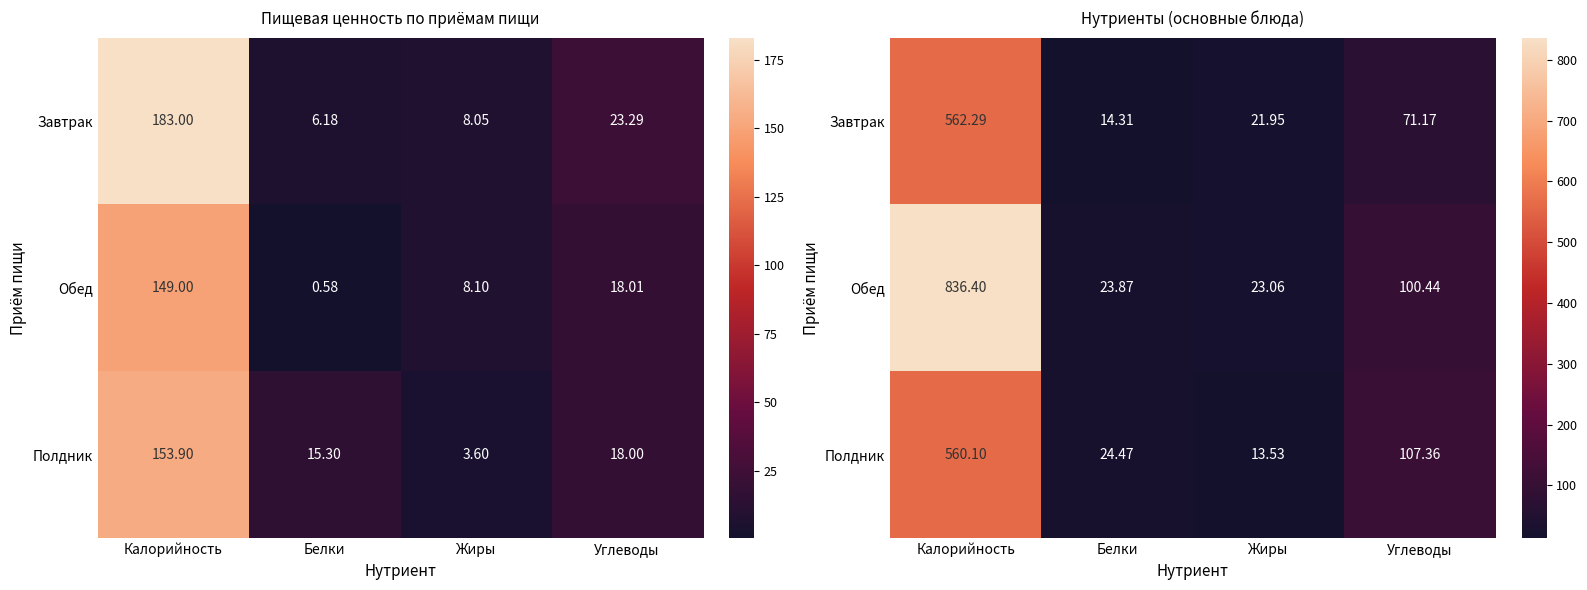

What is the sum of the Обед values at Белки and Жиры?

46.9